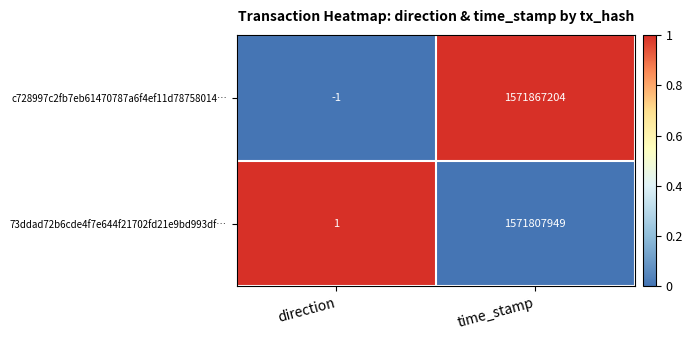

What is the difference between the maximum and minimum values in the 73ddad72b6cde4f7e644f21702fd21e9bd993df… series?

1571807948